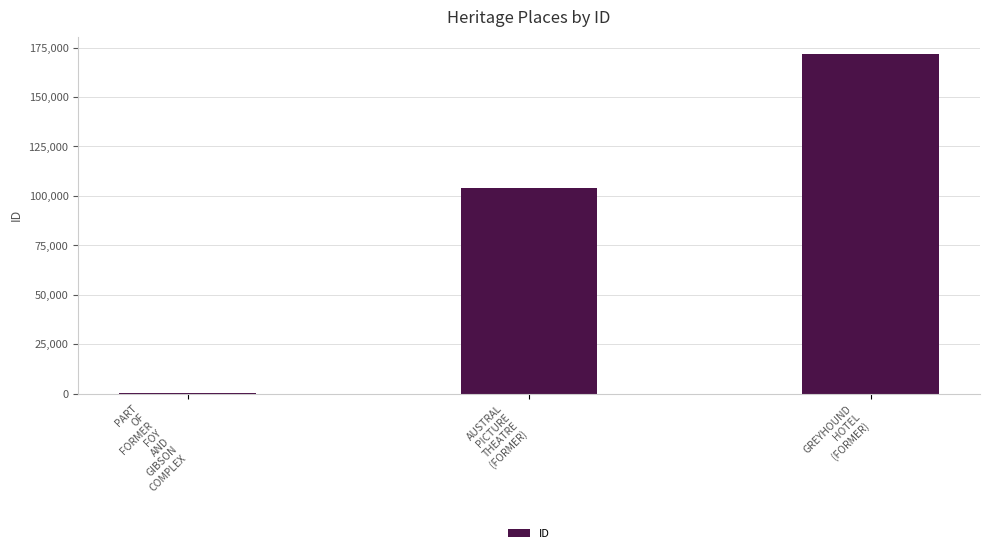

What is the sum of all values?

276298